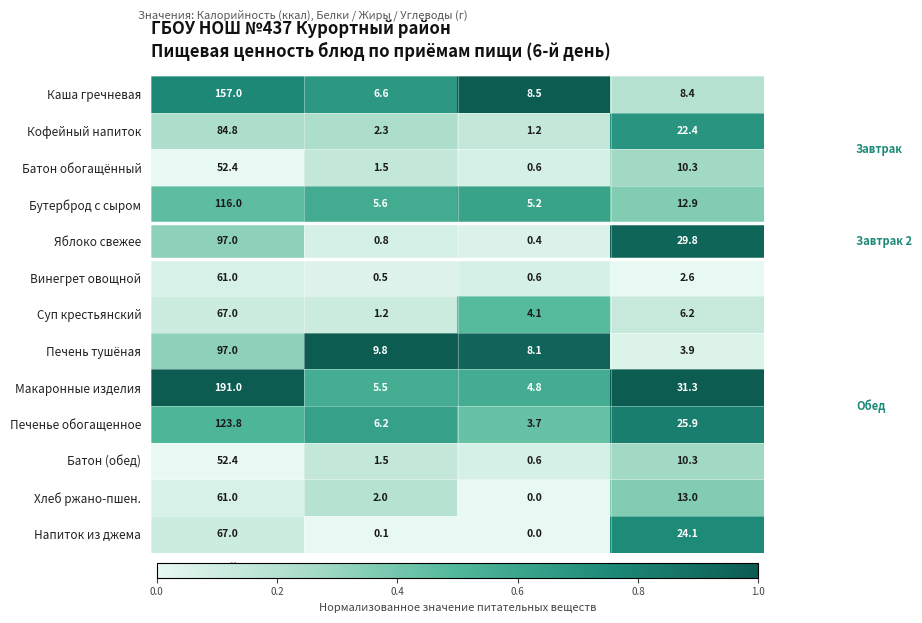

What is the difference between the Хлеб ржано-пшен. values at Жиры and Углеводы?

13.0